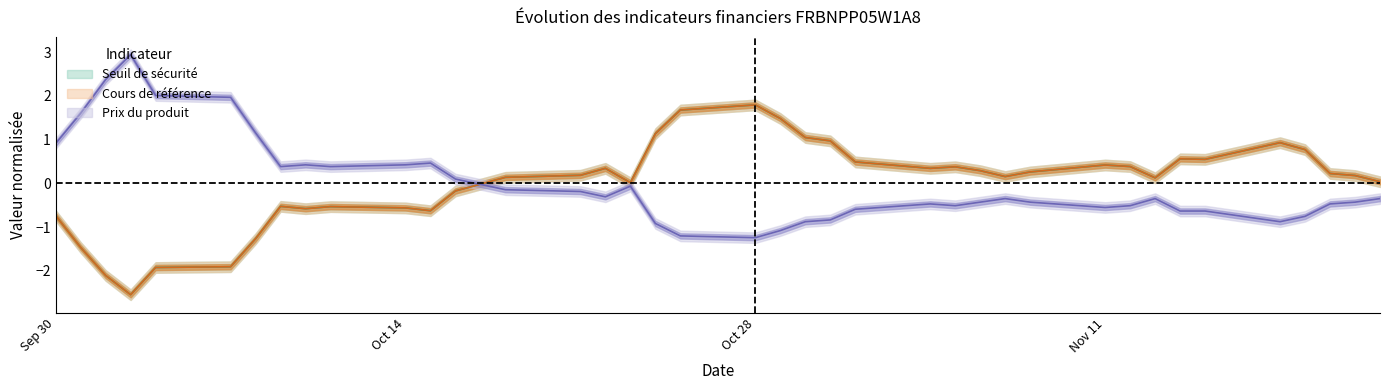

What is the maximum value shown in the chart?

2.9